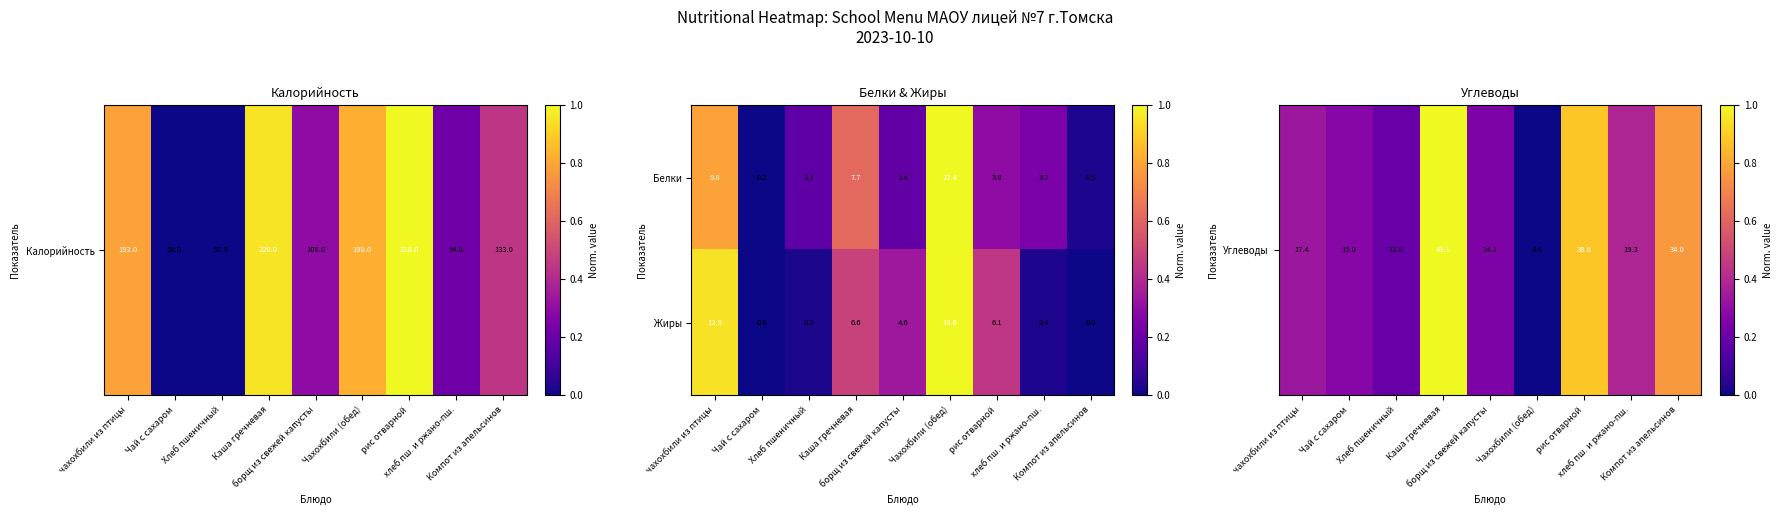

Which series has the largest total across all categories?

Жиры